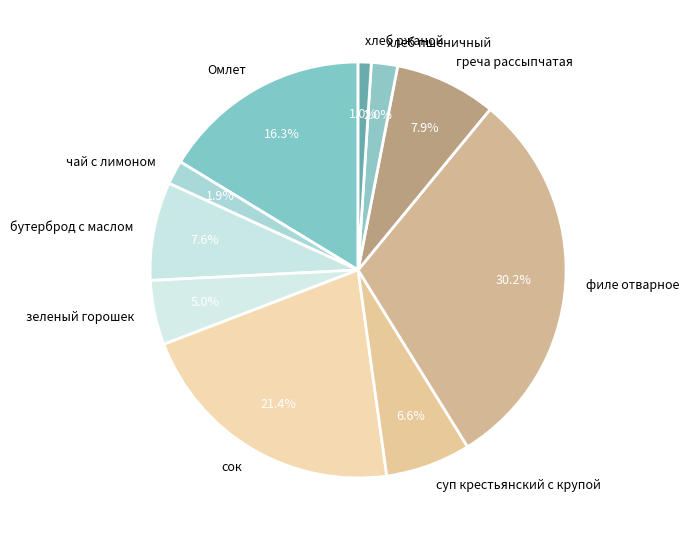

Which category has the smallest portion of the pie?

хлеб ржаной